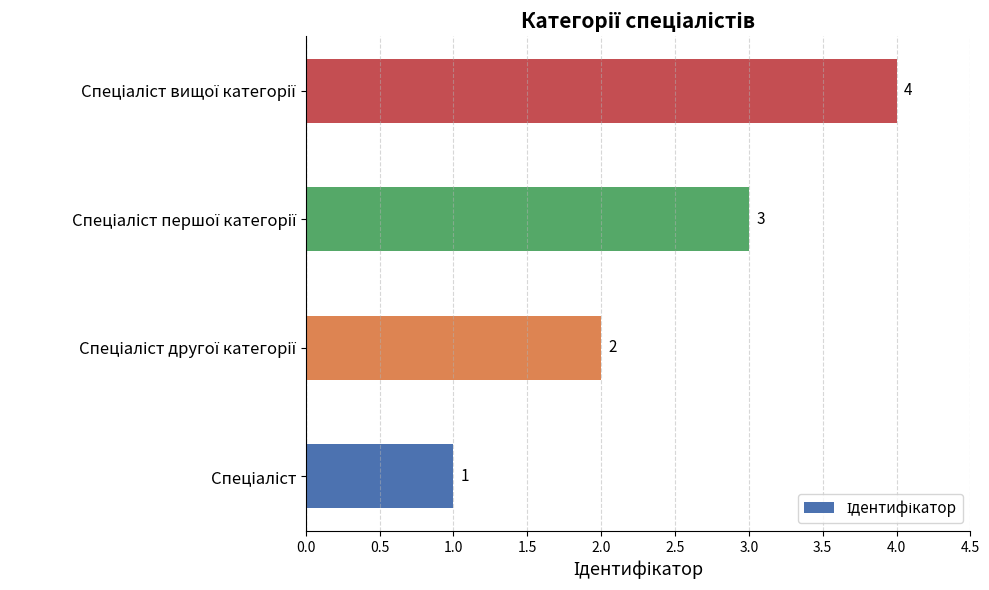

Count the values in the range 2 to 4.

3